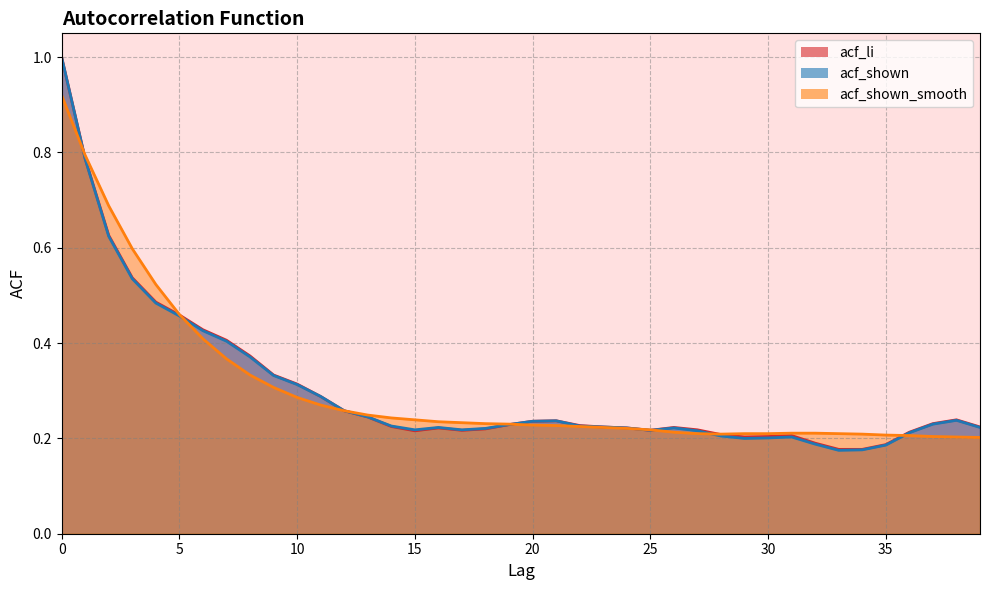

Does the chart have visible grid lines?

Yes